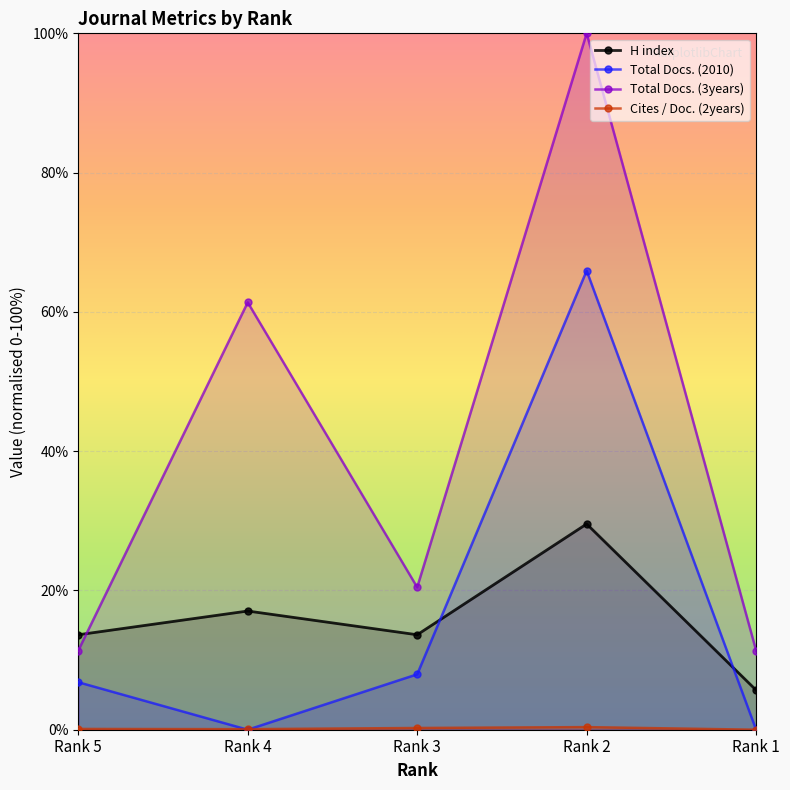

At which label is Total Docs. (2010) closest to 32?

Rank 3